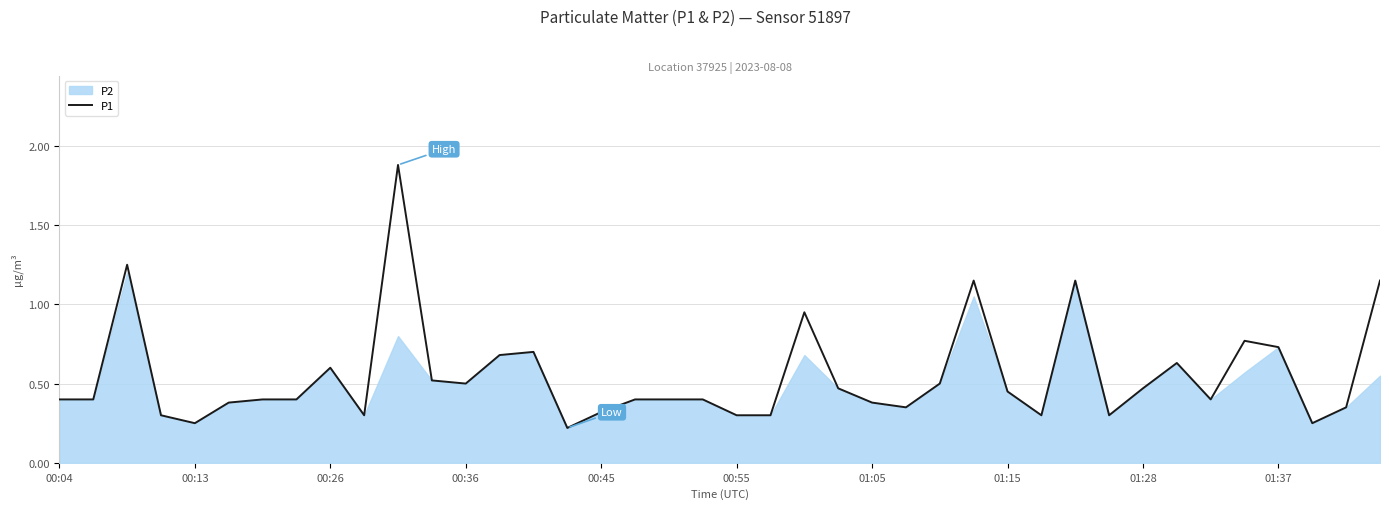

What position from the right is 19?

21